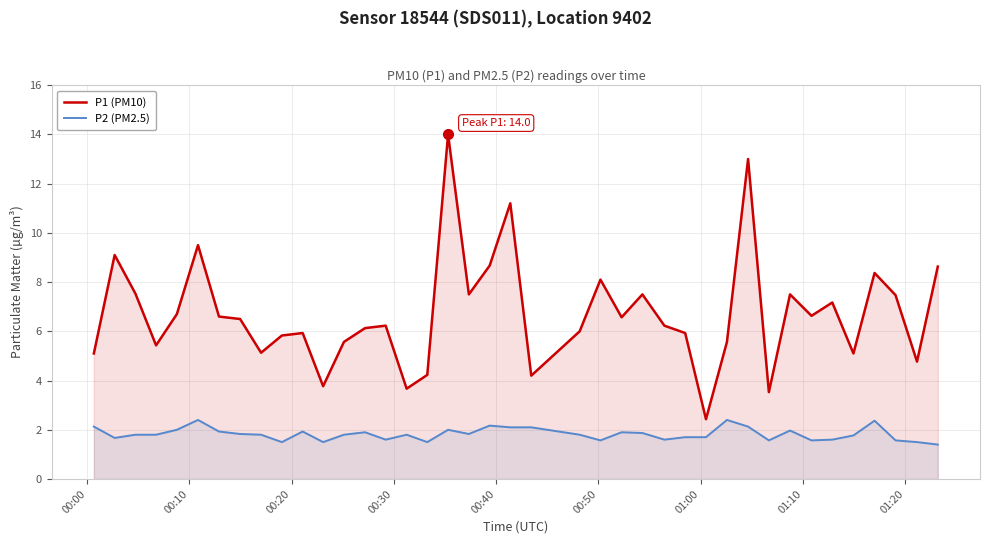

True or false: P2 (PM2.5) and P1 (PM10) cross at least once.

False